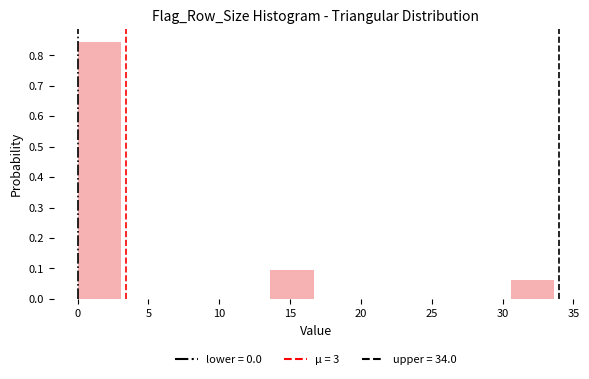

Reading left to right, transcribe this chart: for each bar, give the range it covers on the x-axis and its height. Neither the bar edges nor the heights are printed on the chart, so give them approximately, as read against the axes.

0.0 to 3.4: 0.84
3.4 to 6.8: 0
6.8 to 10.2: 0
10.2 to 13.6: 0
13.6 to 17.0: 0.09
17.0 to 20.4: 0
20.4 to 23.8: 0
23.8 to 27.2: 0
27.2 to 30.6: 0
30.6 to 34.0: 0.06